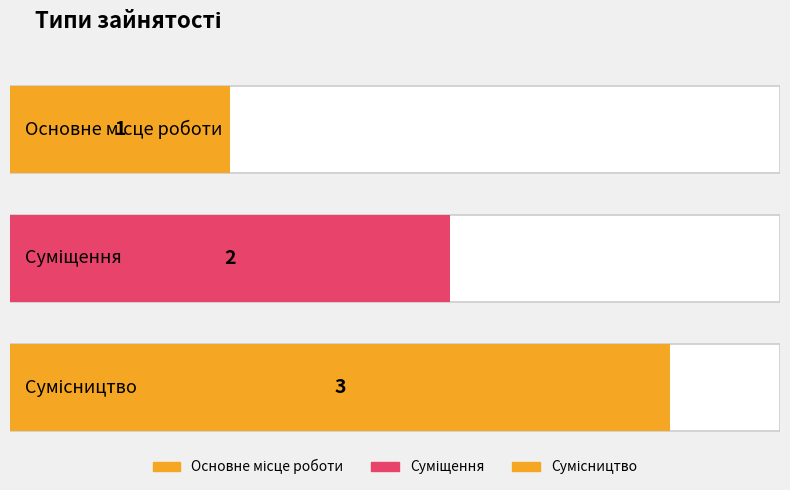

Count the number of values greater than 2.

1